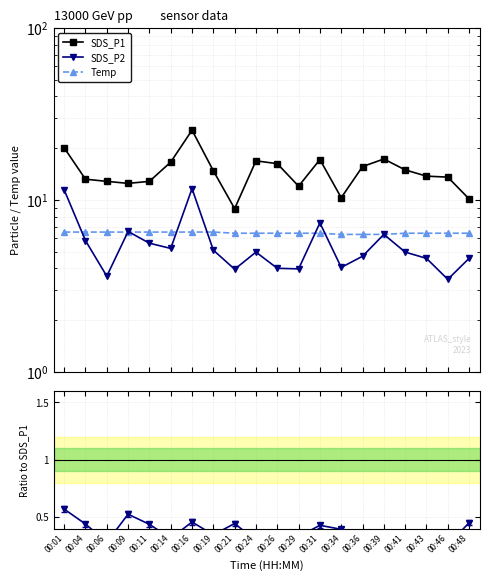

Reading left to right, extract all data points from this chart.

SDS_P1: 20.1	13.2	12.8	12.5	12.8	16.6	25.4	14.8	8.9	16.9	16.2	12.0	17.2	10.3	15.6	17.3	14.9	13.8	13.6	10.1
SDS_P2: 11.4	5.8	3.6	6.5	5.6	5.2	11.6	5.1	4.0	5.0	4.0	4.0	7.3	4.0	4.7	6.3	5.0	4.6	3.5	4.6
Temp: 6.5	6.5	6.5	6.5	6.5	6.5	6.5	6.5	6.4	6.4	6.4	6.4	6.4	6.3	6.3	6.3	6.4	6.4	6.4	6.4
SDS_P2 / SDS_P1: 0.6	0.4	0.3	0.5	0.4	0.3	0.5	0.3	0.4	0.3	0.2	0.3	0.4	0.4	0.3	0.4	0.3	0.3	0.3	0.5